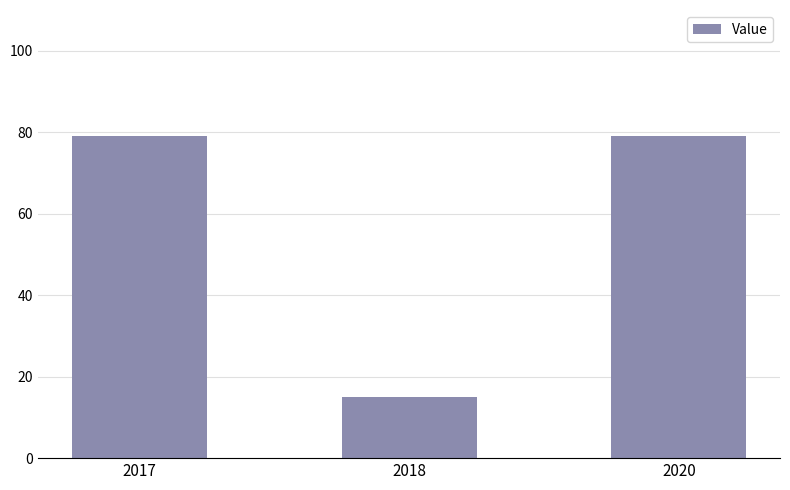

How many categories are shown in the chart?

3